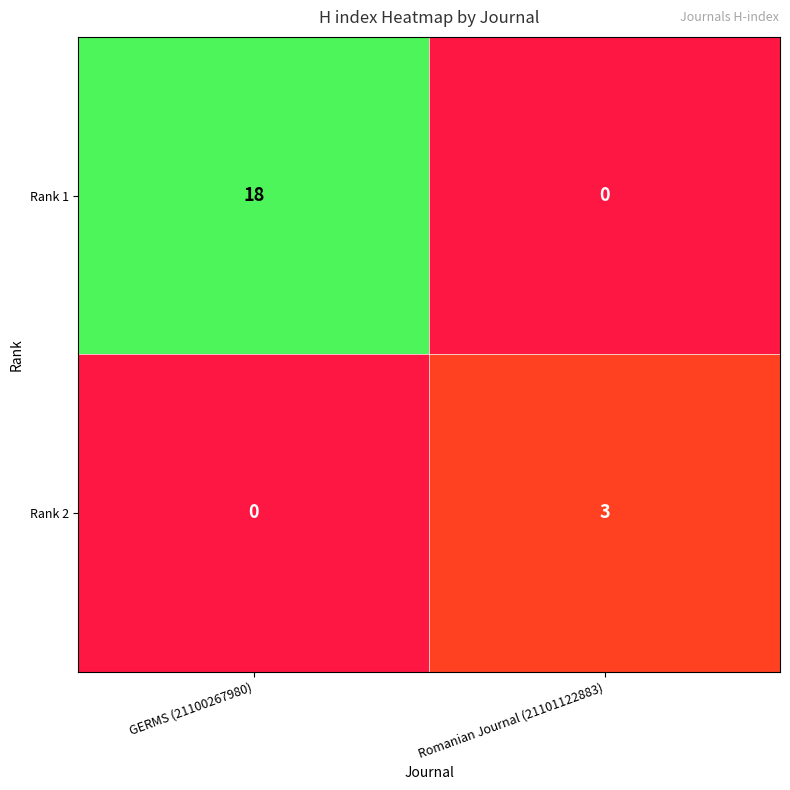

What is the difference between the highest and lowest values at GERMS (21100267980)?

18